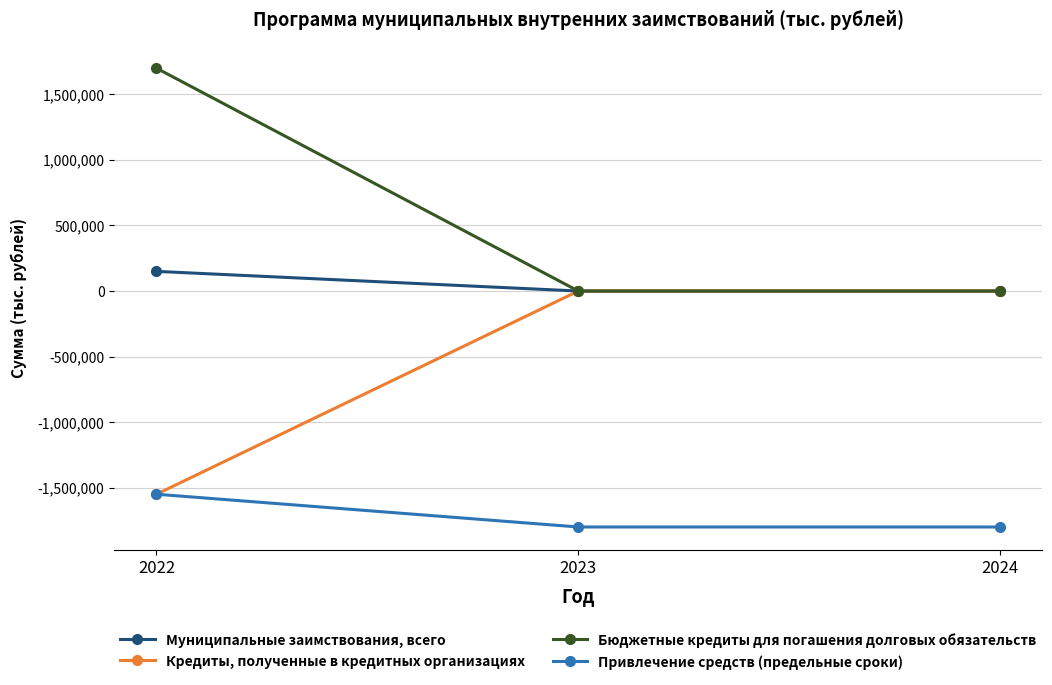

What are all the series names shown in the legend?

Муниципальные заимствования, всего, Кредиты, полученные в кредитных организациях, Бюджетные кредиты для погашения долговых обязательств, Привлечение средств (предельные сроки)